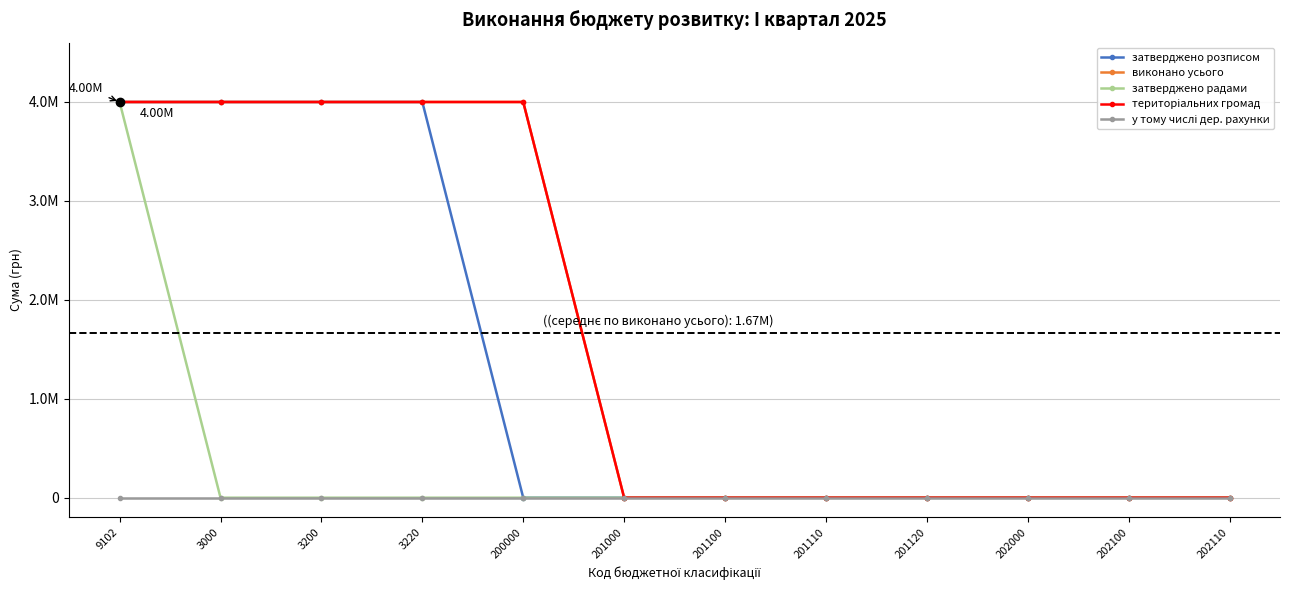

Rank the categories by територіальних громад value from highest to lowest.

9102, 3000, 3200, 3220, 200000, 201000, 201100, 201110, 201120, 202000, 202100, 202110